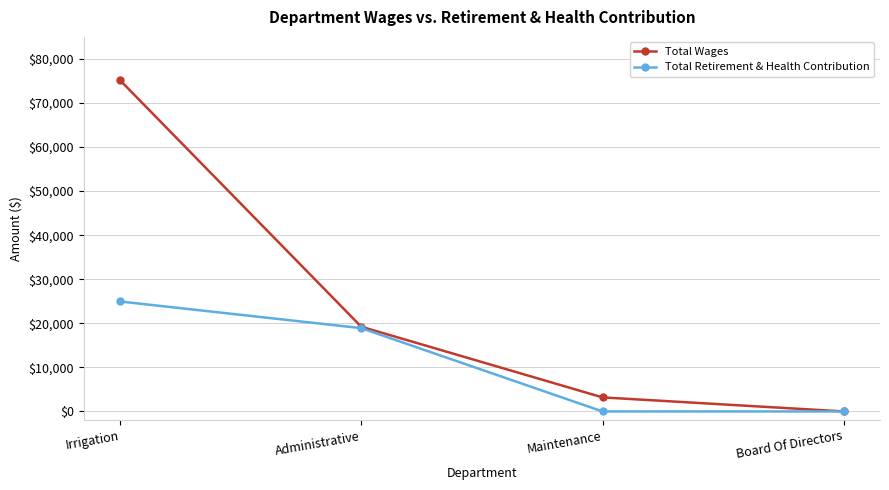

Which series changed the most between Irrigation and Maintenance?

Total Wages